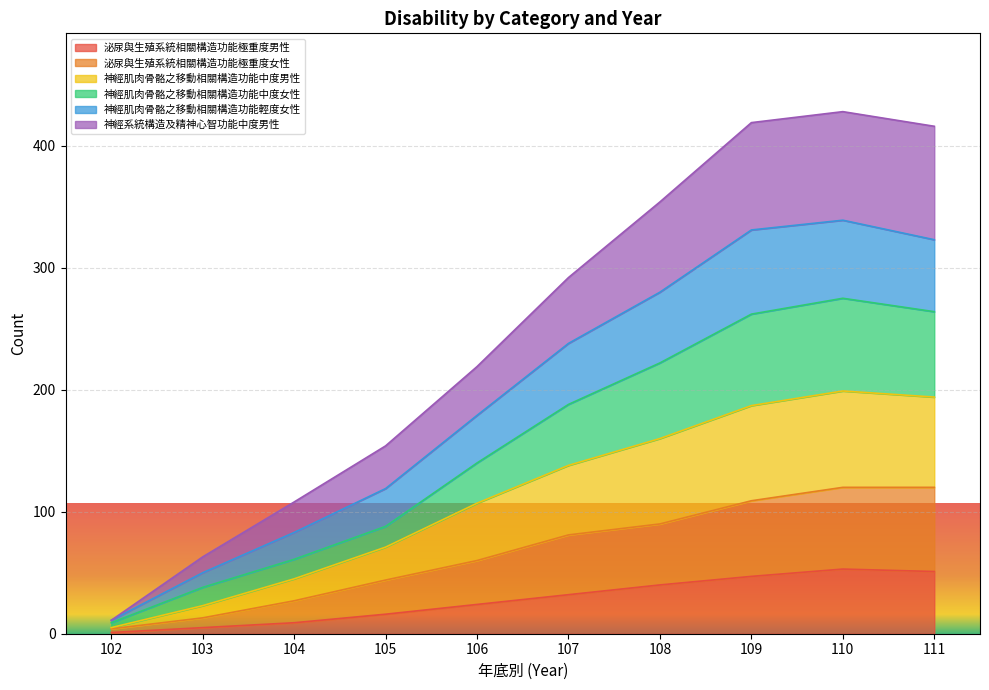

What is the total value across all series at 105?

154